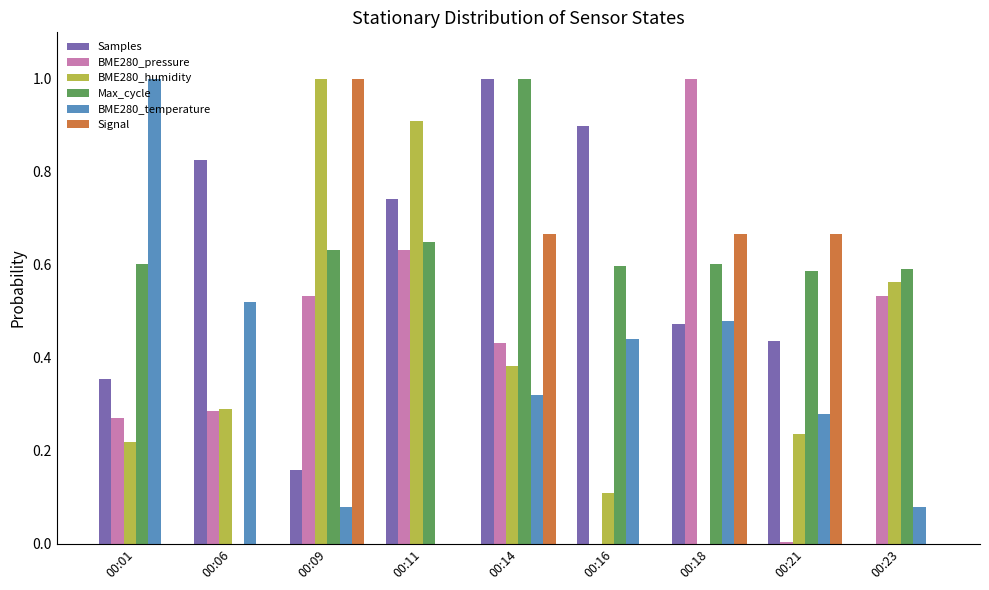

True or false: BME280_pressure has a value of 0.4 at 00:11.

False